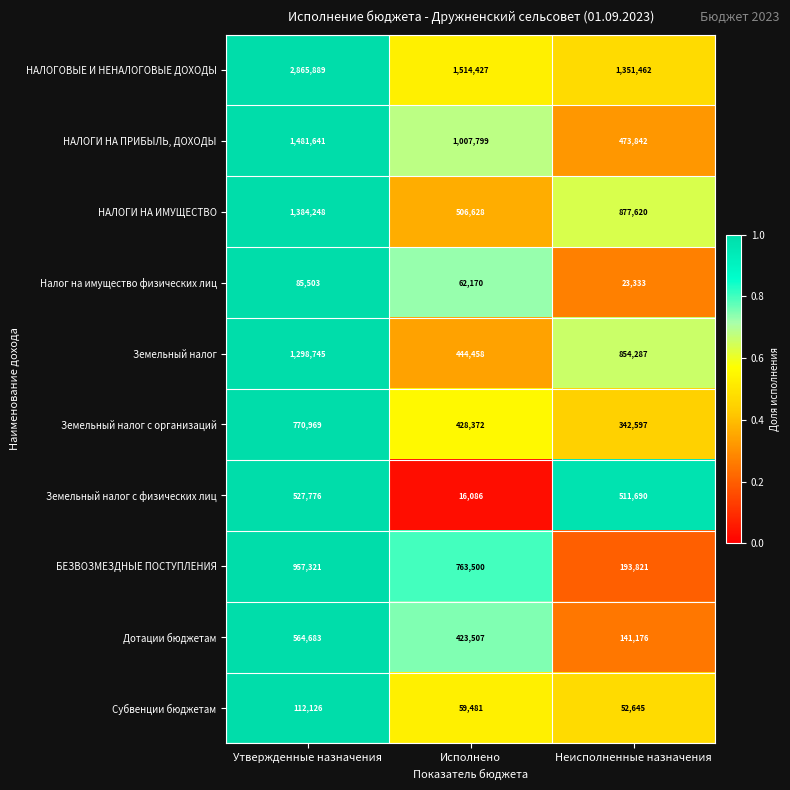

Between Исполнено and Неисполненные назначения, which series saw the biggest shift?

БЕЗВОЗМЕЗДНЫЕ ПОСТУПЛЕНИЯ